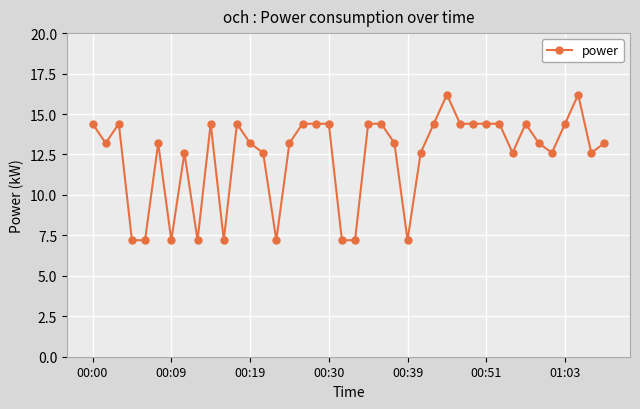

What is the difference between the maximum and minimum values?

9.0